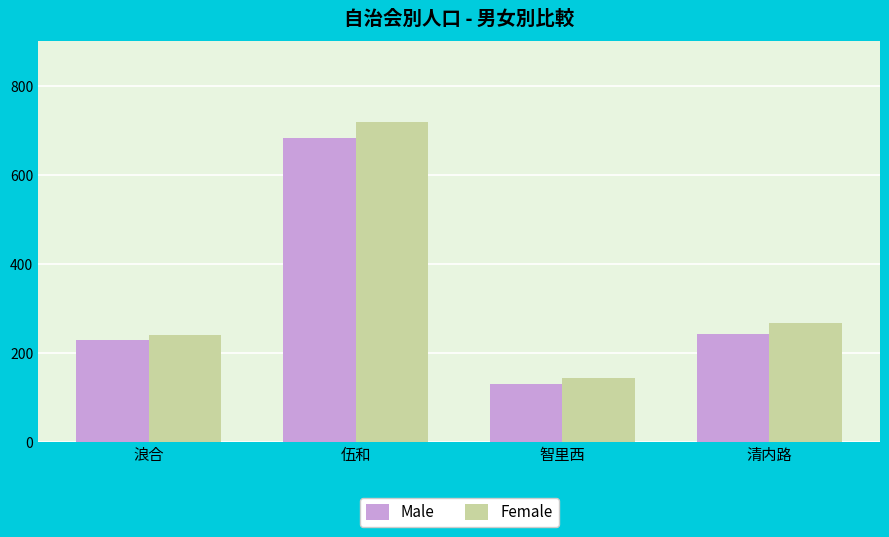

At which label is Female closest to 433?

清内路